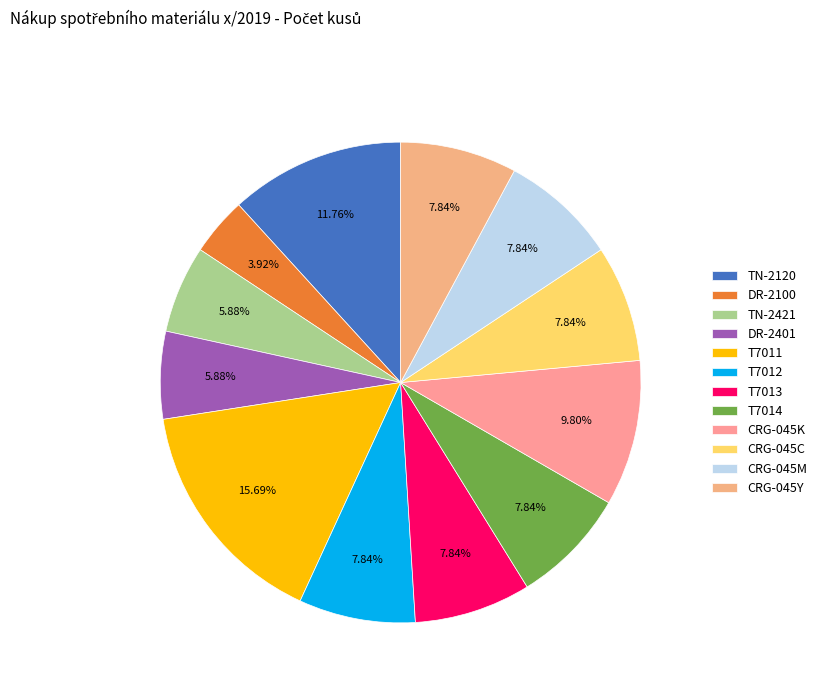

Combined, what portion of the pie is DR-2100 and TN-2421?

9.8%